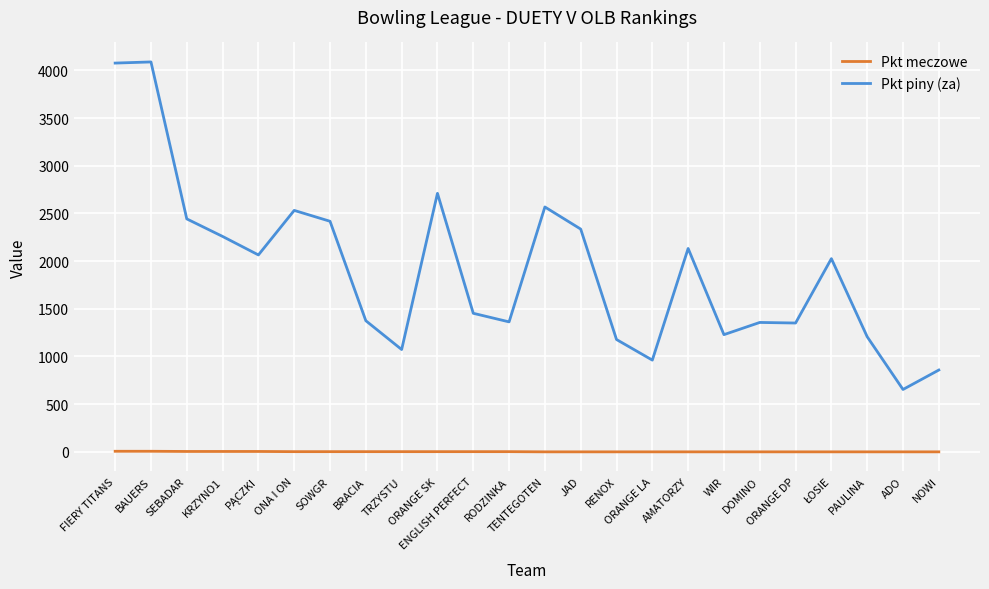

True or false: Pkt piny (za) and Pkt meczowe intersect in this chart.

False